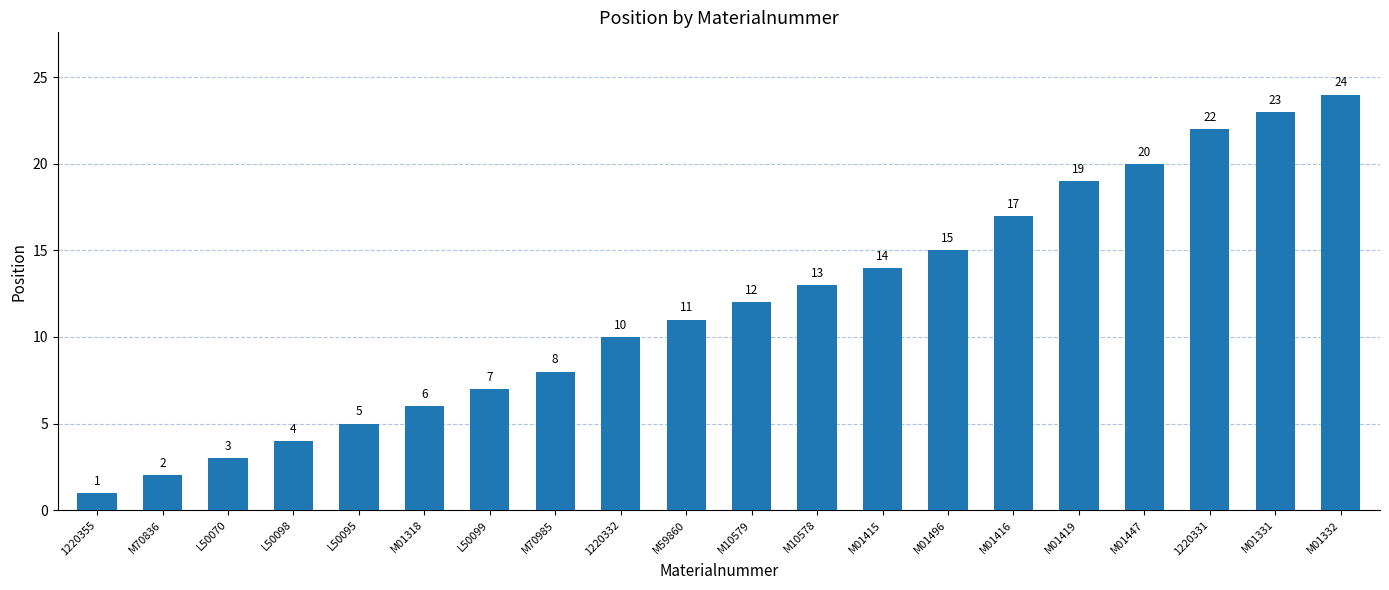

What is the smallest value displayed?

1